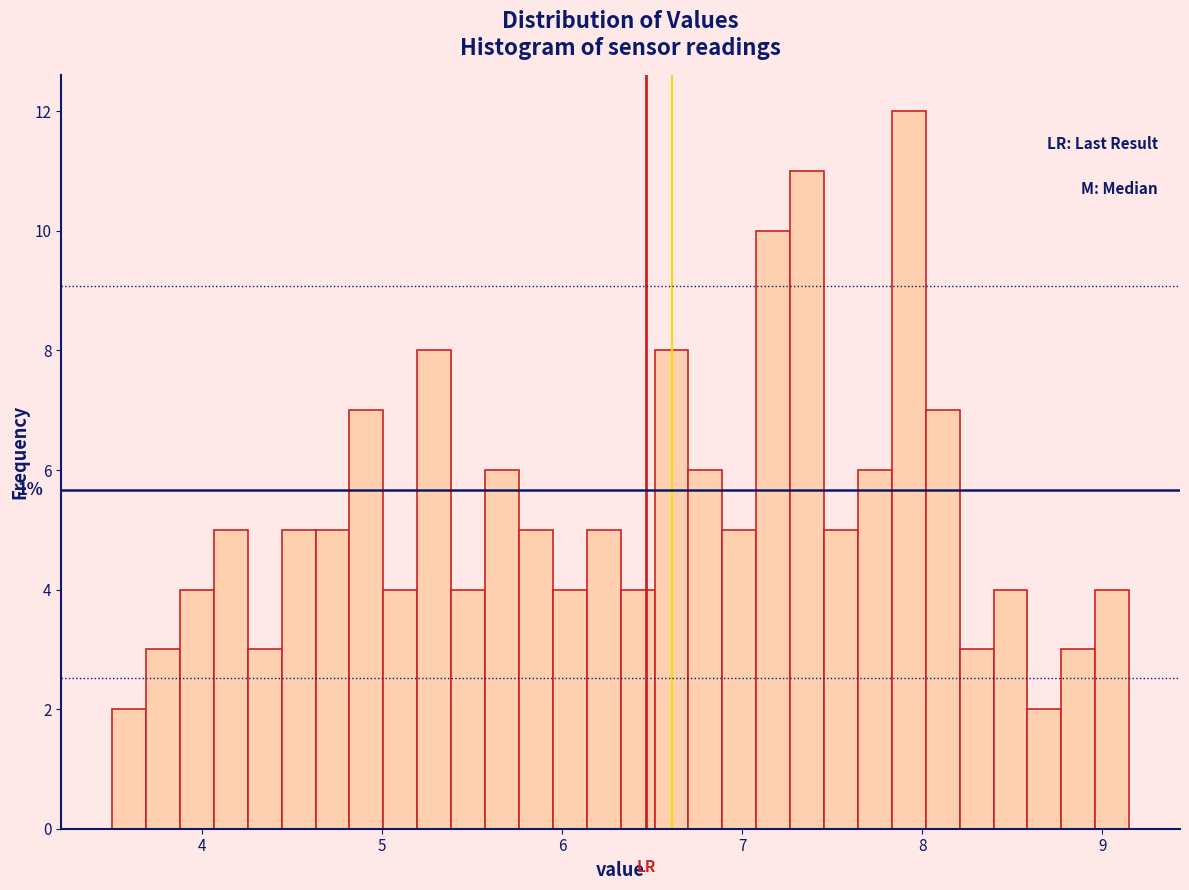

Read against the x-axis, roughly where is the centre of the tallest bar?

7.9